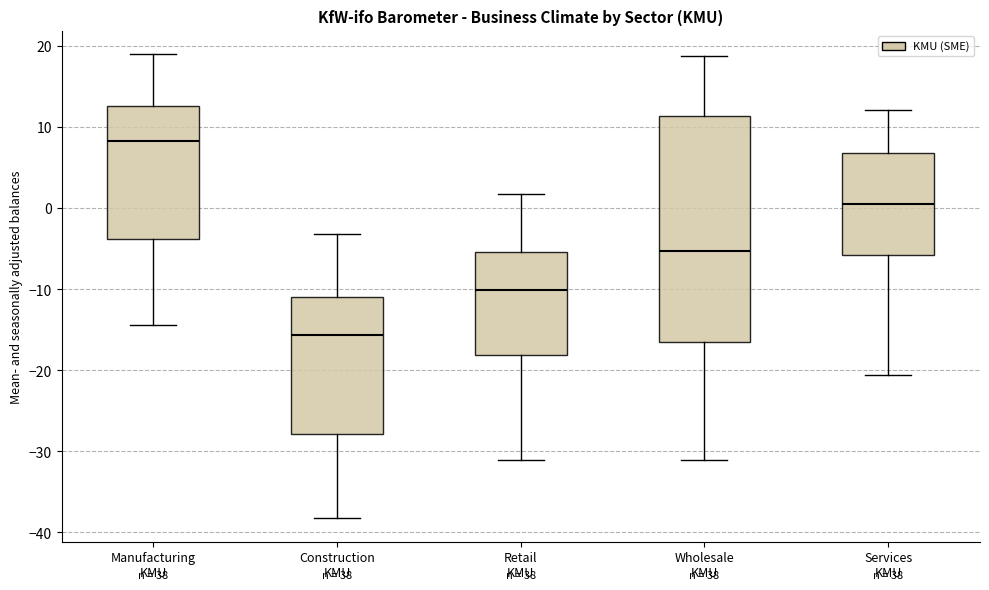

Where does the lower whisker of the box for Manufacturing KMU end on the y-axis? The values are not printed on the chart, so give them approximately, as read against the axis.

-14